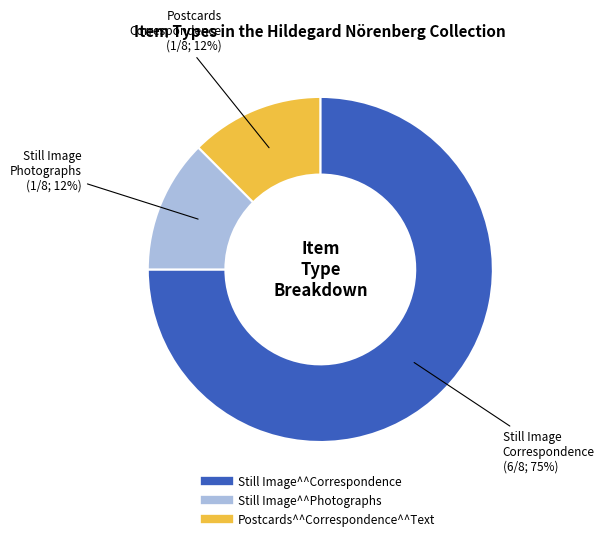

To the nearest percent, what is the average slice percentage?

33%